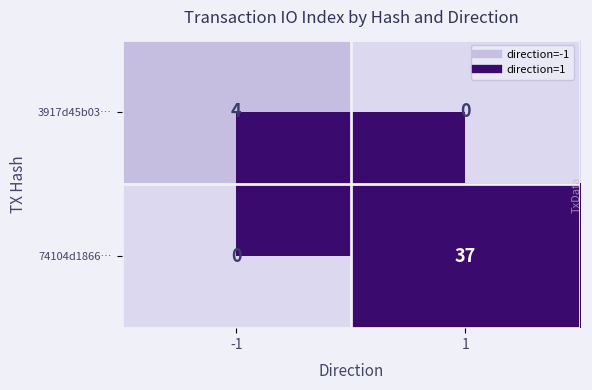

At how many categories does at least one series exceed 0?

2